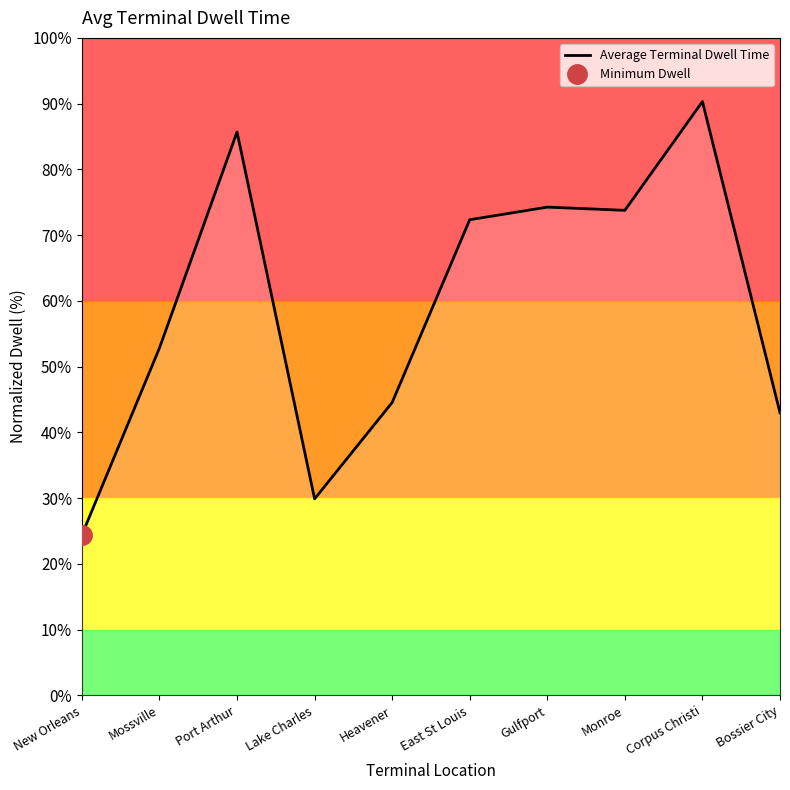

Where does the data first go above 72?

Port Arthur